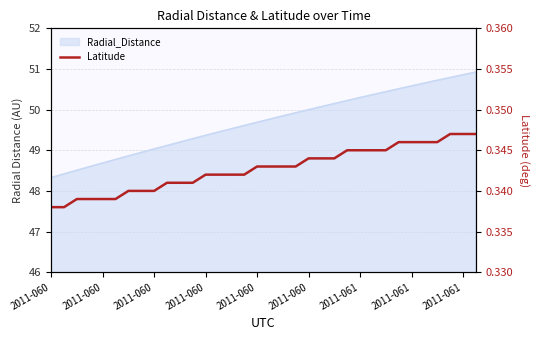

Reading right to left, extract all data points from this chart.

0.3	0.3	0.3	0.3	0.3	0.3	0.3	0.3	0.3	0.3	0.3	0.3	0.3	0.3	0.3	0.3	0.3	0.3	0.3	0.3	0.3	0.3	0.3	0.3	0.3	0.3	0.3	0.3	0.3	0.3	0.3	0.3	0.3	0.3